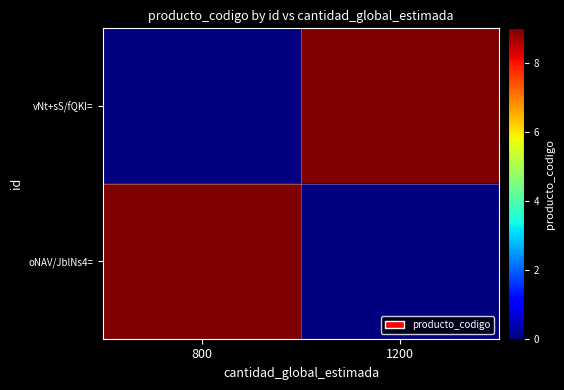

Which series has the largest range (max minus min)?

oNAV/JblNs4=